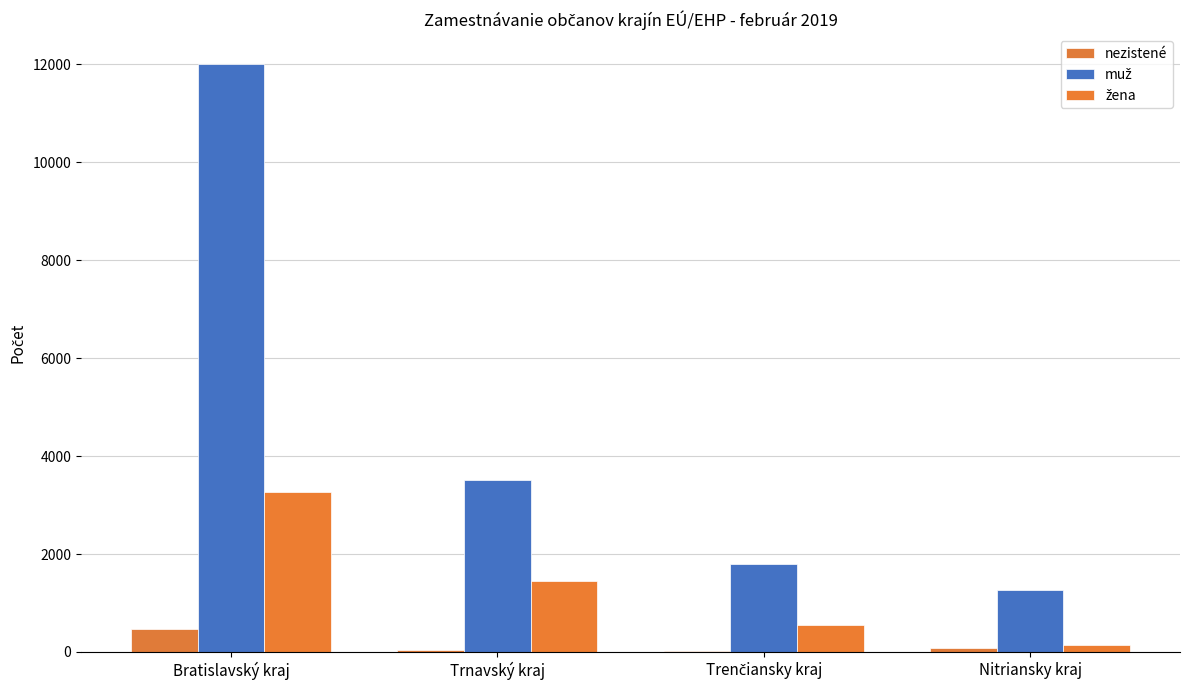

Reading right to left, what are all the values shown in this chart?

nezistené: 88	12	39	464
muž: 1257	1797	3506	12015
žena: 150	548	1442	3265